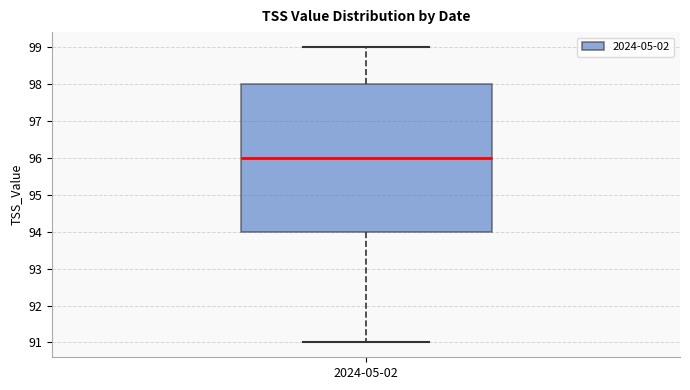

Transcribe this box plot: give where the median line is, the range the box spans, and where the two whiskers end, as read against the y-axis. The values are not printed on the chart, so give them approximately, as read against the axis.

median 96, box 94 to 98, whiskers 91 to 99